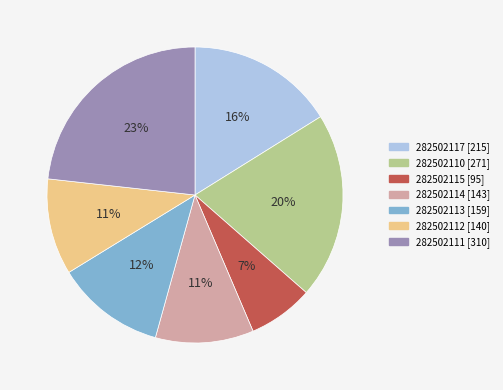

Is it true that 282502115 is 7% of the pie?

True